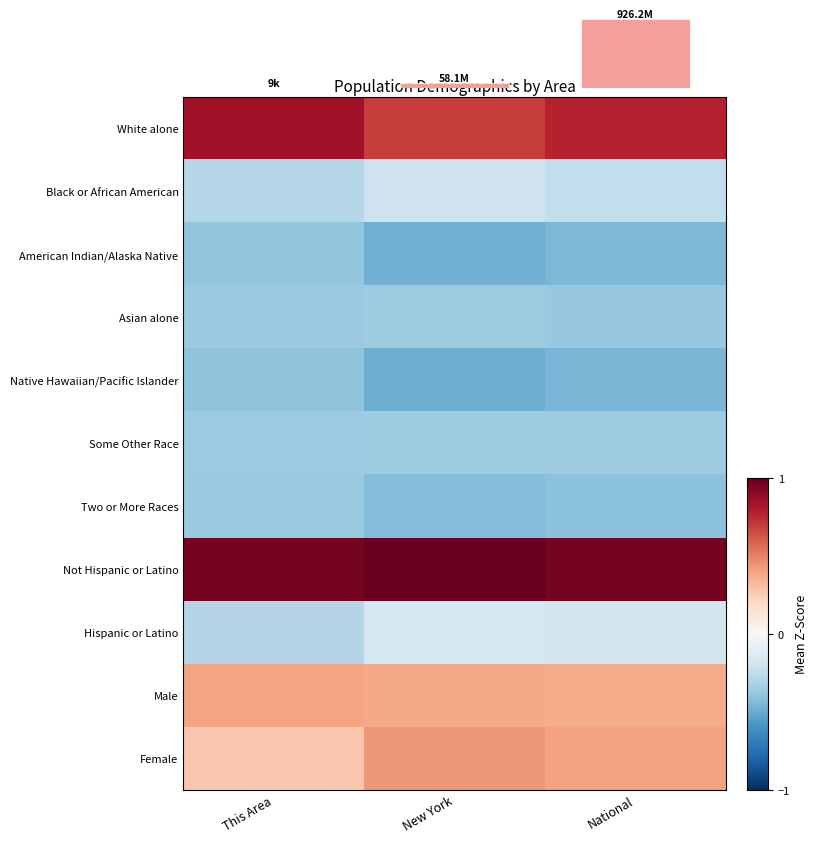

Reading left to right, what are all the values shown in this chart?

White alone: This Area=0.8	New York=0.7	National=0.8
Black or African American: This Area=-0.3	New York=-0.2	National=-0.2
American Indian/Alaska Native: This Area=-0.4	New York=-0.5	National=-0.4
Asian alone: This Area=-0.4	New York=-0.4	National=-0.4
Native Hawaiian/Pacific Islander: This Area=-0.4	New York=-0.5	National=-0.5
Some Other Race: This Area=-0.4	New York=-0.4	National=-0.4
Two or More Races: This Area=-0.4	New York=-0.4	National=-0.4
Not Hispanic or Latino: This Area=1.0	New York=1.0	National=1.0
Hispanic or Latino: This Area=-0.3	New York=-0.2	National=-0.2
Male: This Area=0.4	New York=0.4	National=0.4
Female: This Area=0.3	New York=0.4	National=0.4